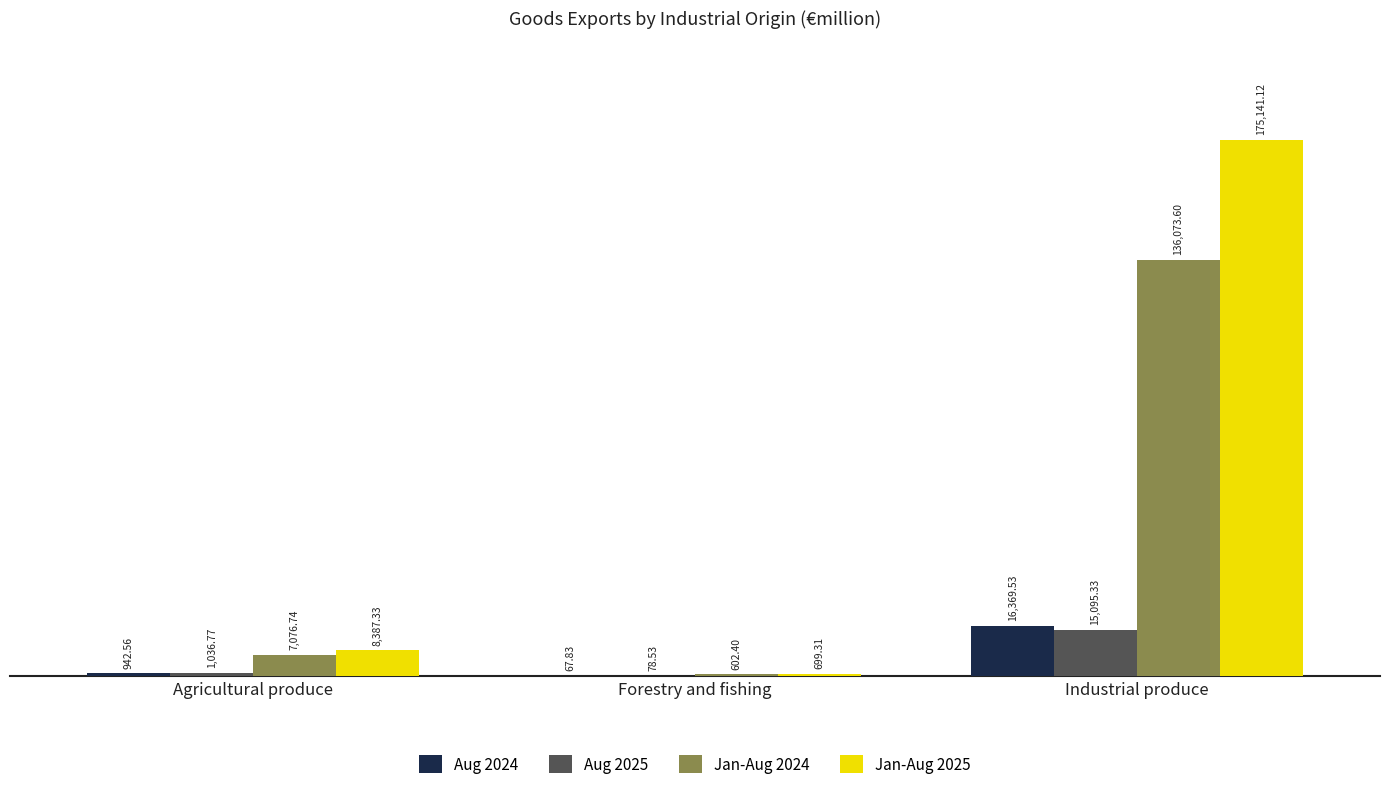

True or false: Jan-Aug 2024 has a value of 244084.7 at Industrial produce.

False